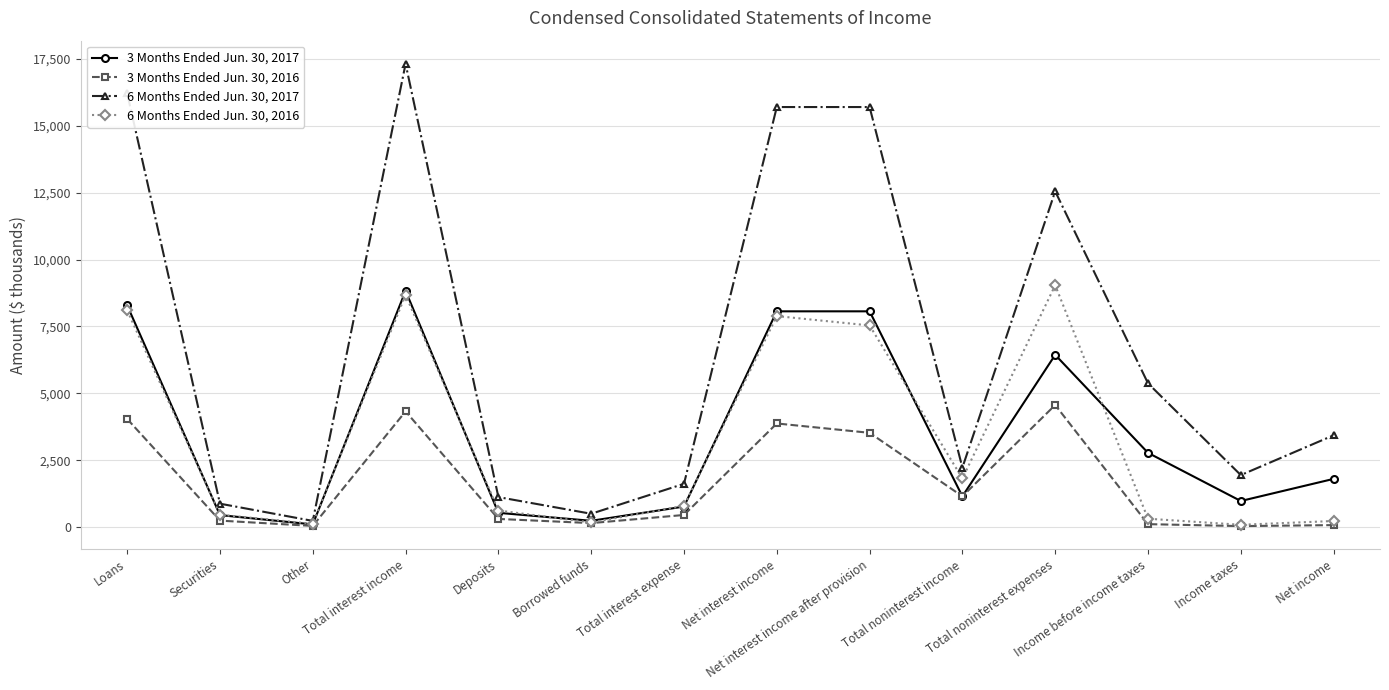

Which series changed the most between Total interest expense and Income taxes?

6 Months Ended Jun. 30, 2016